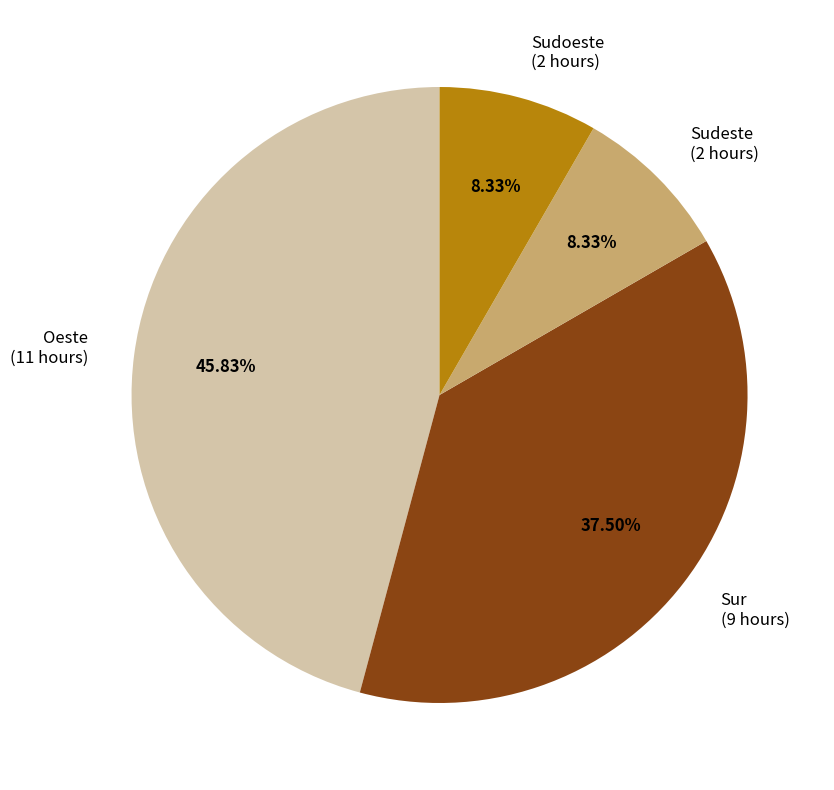

Which category has the biggest portion of the pie?

Oeste (11 hours)